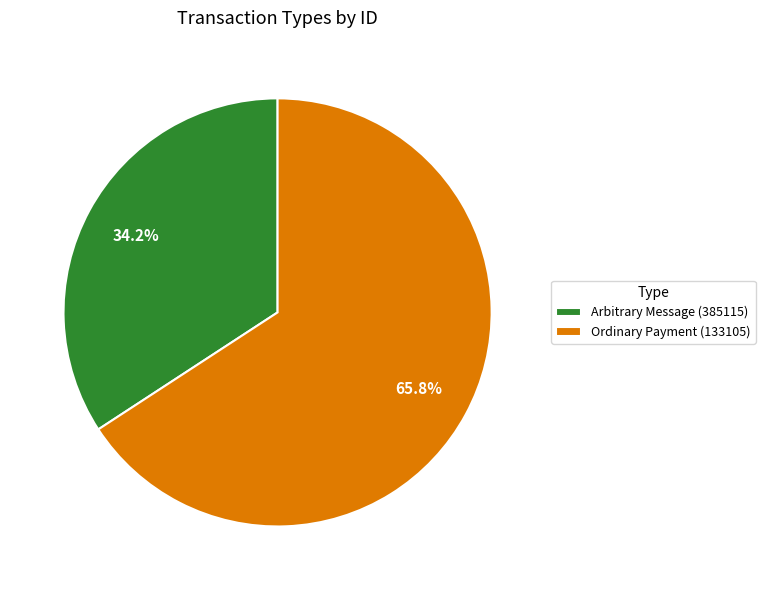

Which category has the smallest portion of the pie?

Arbitrary Message (385115)